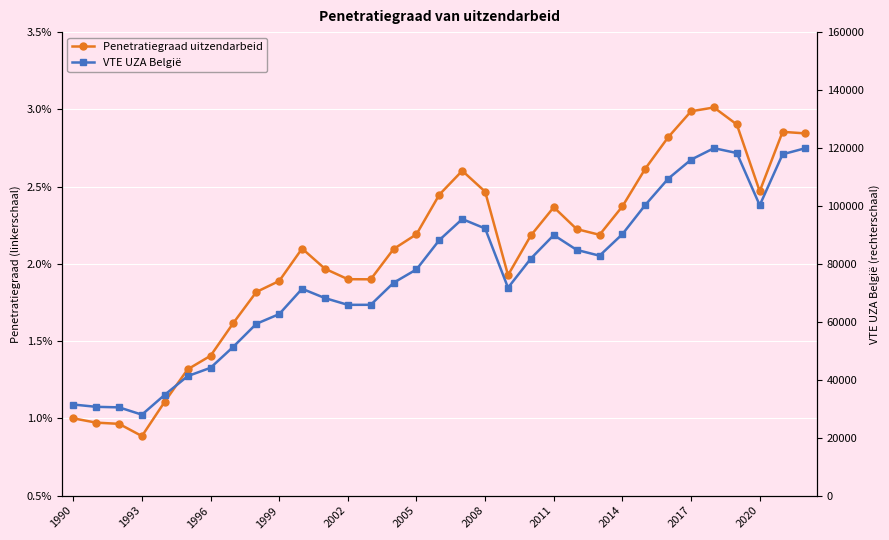

List the series in order of their overall mean, lowest first.

Penetratiegraad uitzendarbeid, VTE UZA België